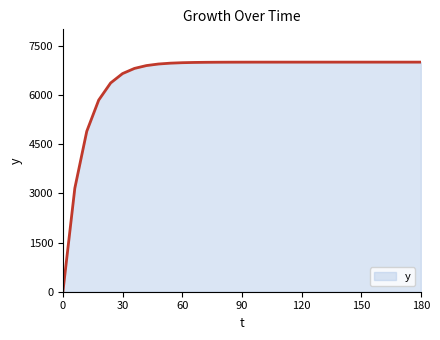

What is the greatest value displayed?

7000.0